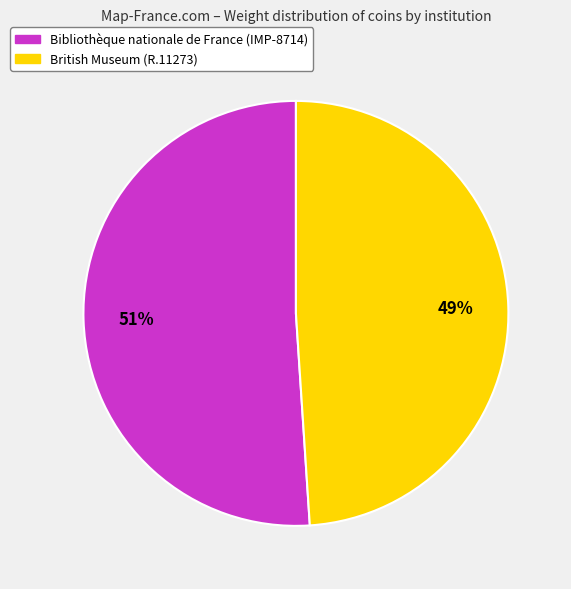

True or false: British Museum (R.11273) accounts for 49% of the total.

True